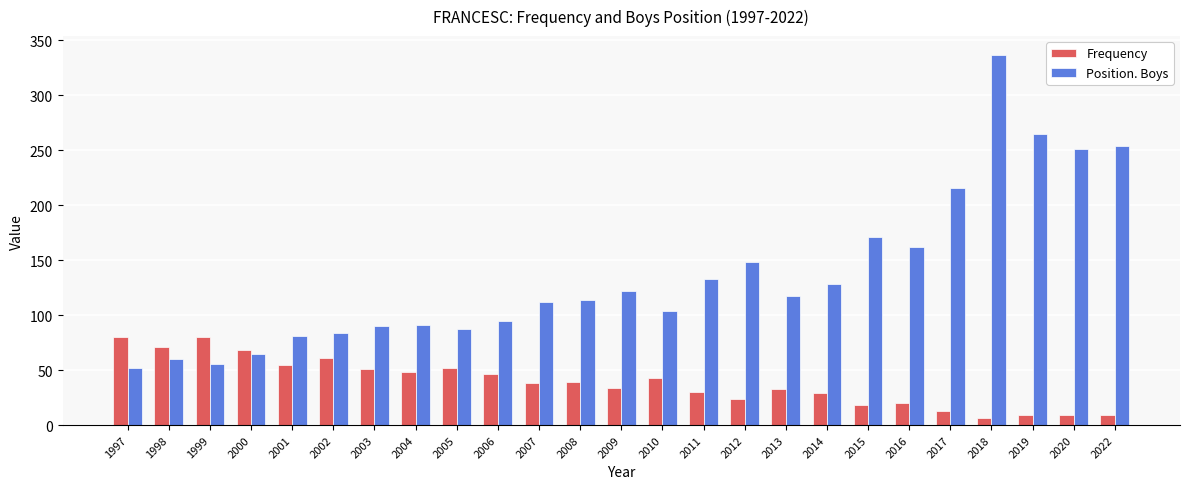

What is the value of the Frequency bar at the 21st from the left?

13